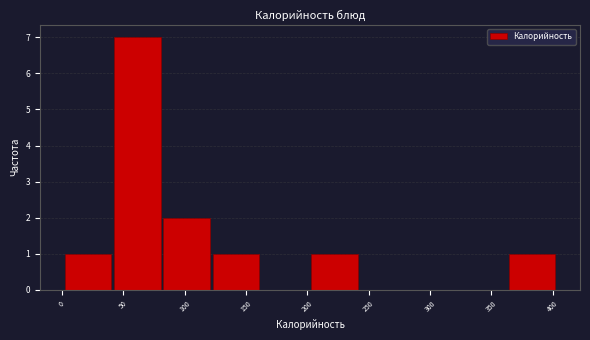

What is the height of the bar covering 200 to 240 on the x-axis? Neither the bar edges nor the heights are printed on the chart, so give them approximately, as read against the axes.

1